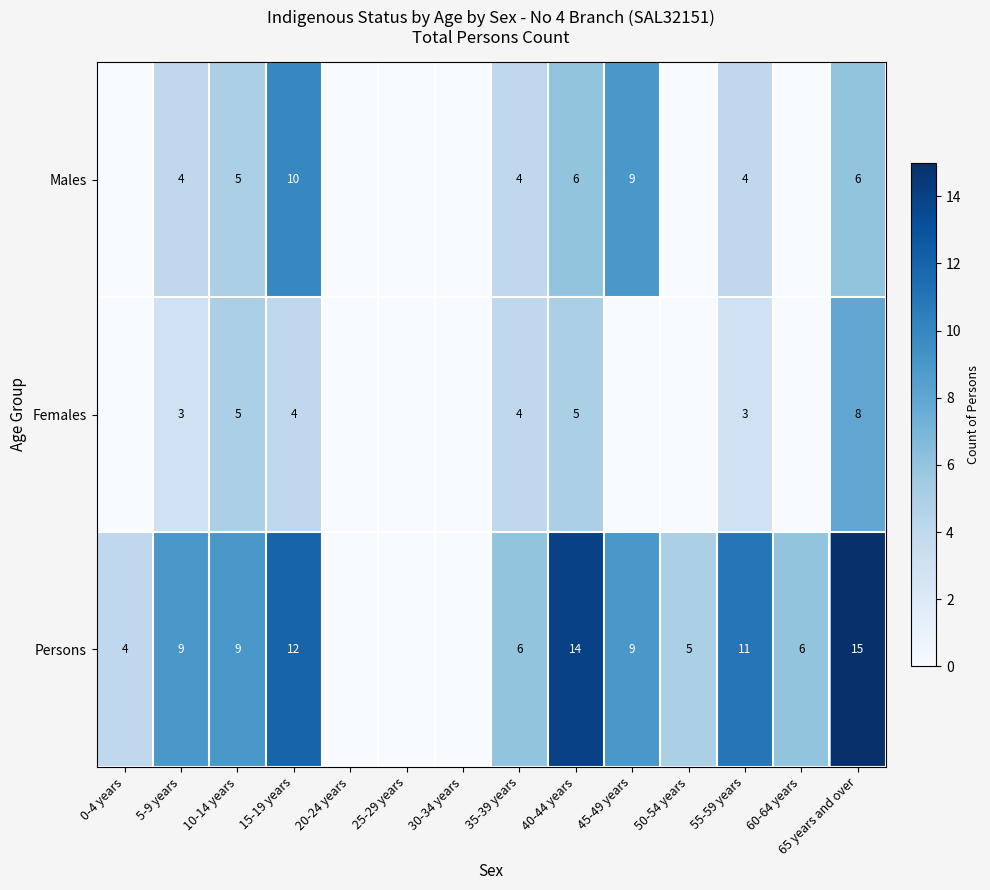

At 55-59 years, list the series in order from smallest to largest.

Females, Males, Persons